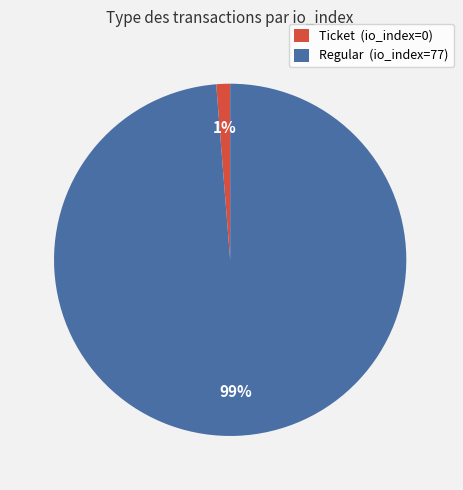

True or false: Ticket accounts for 14% of the total.

False